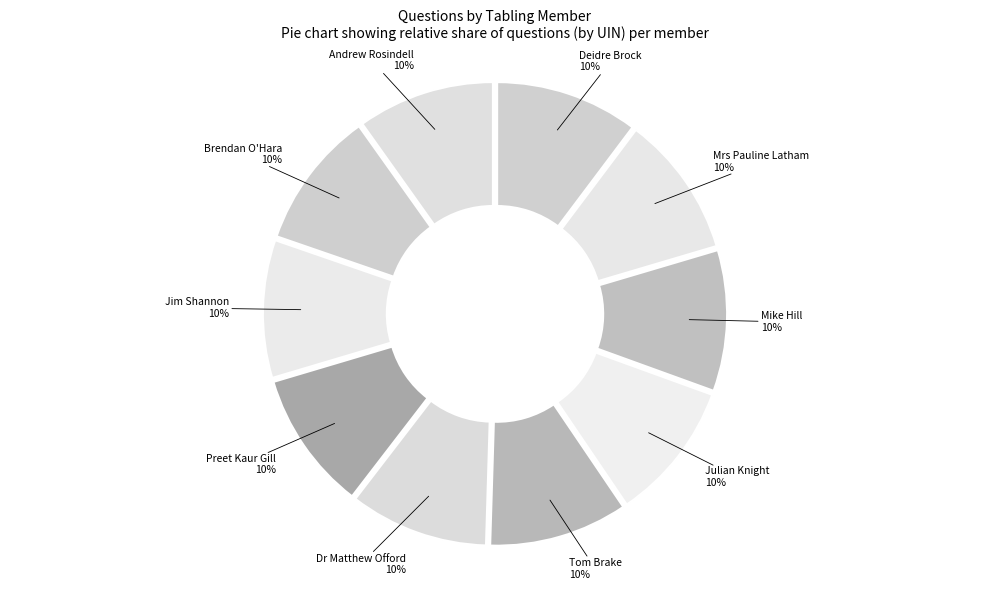

How many slices are in this pie chart?

10